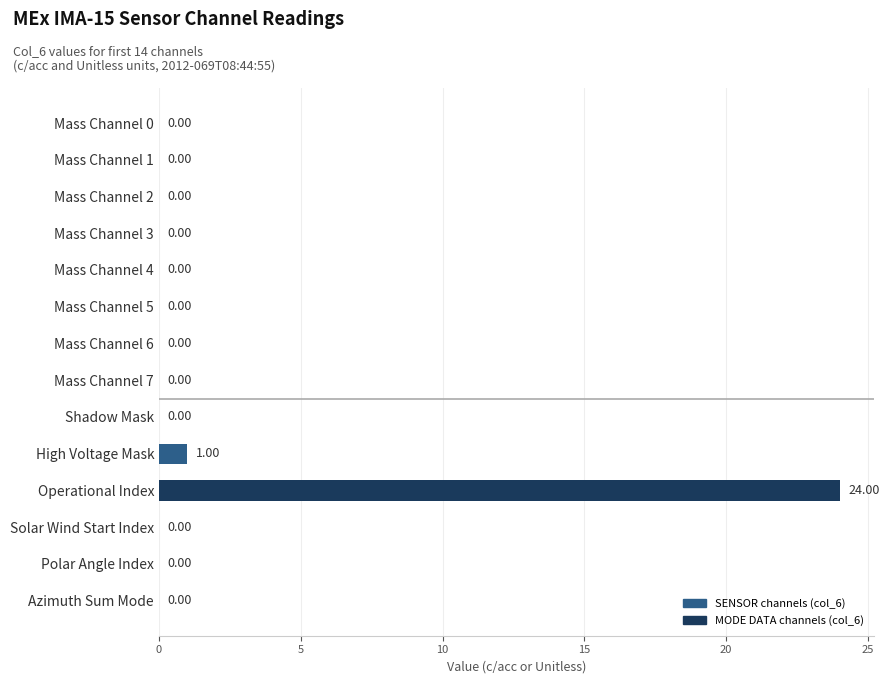

Which label corresponds to the largest value in the chart?

Operational Index